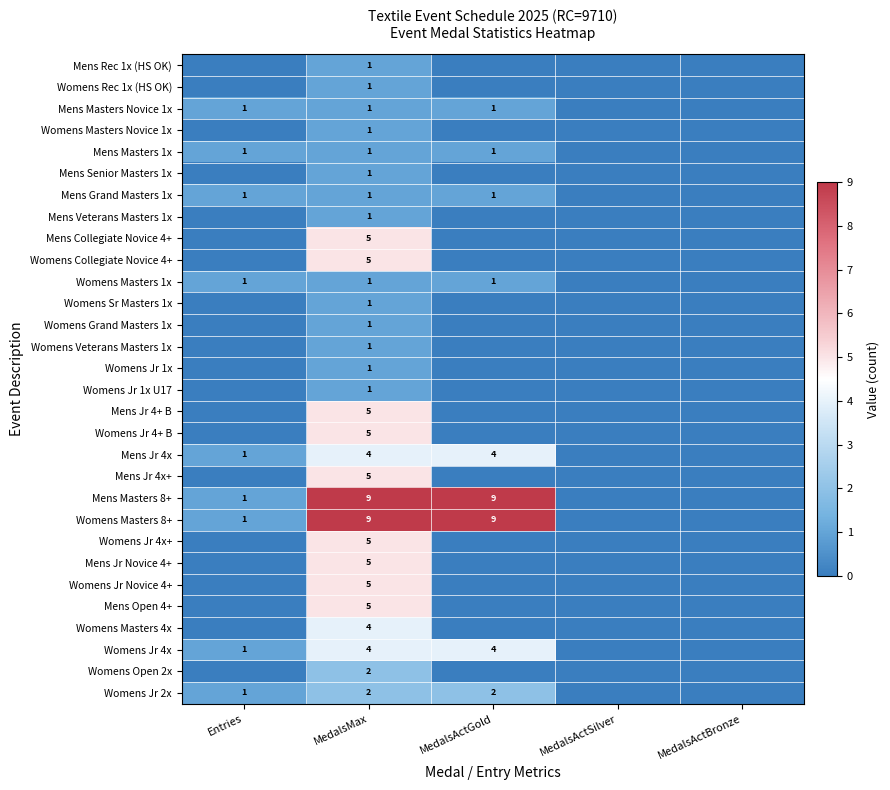

Is it true that Mens Rec 1x (HS OK) equals 1 at MedalsMax?

True